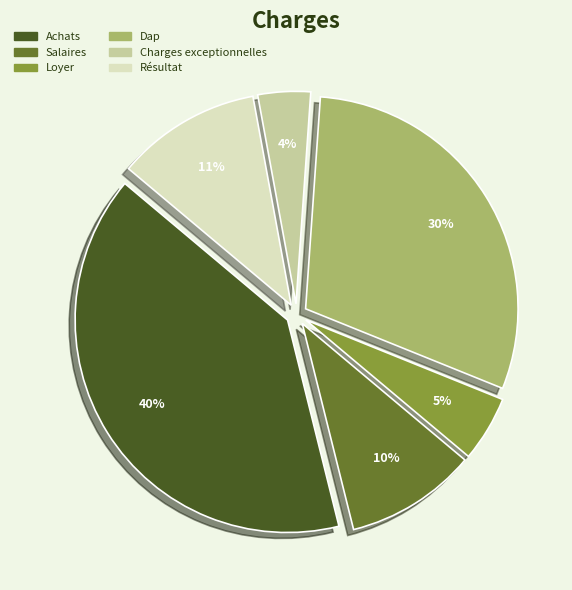

To the nearest percent, what portion does Salaires represent?

10%